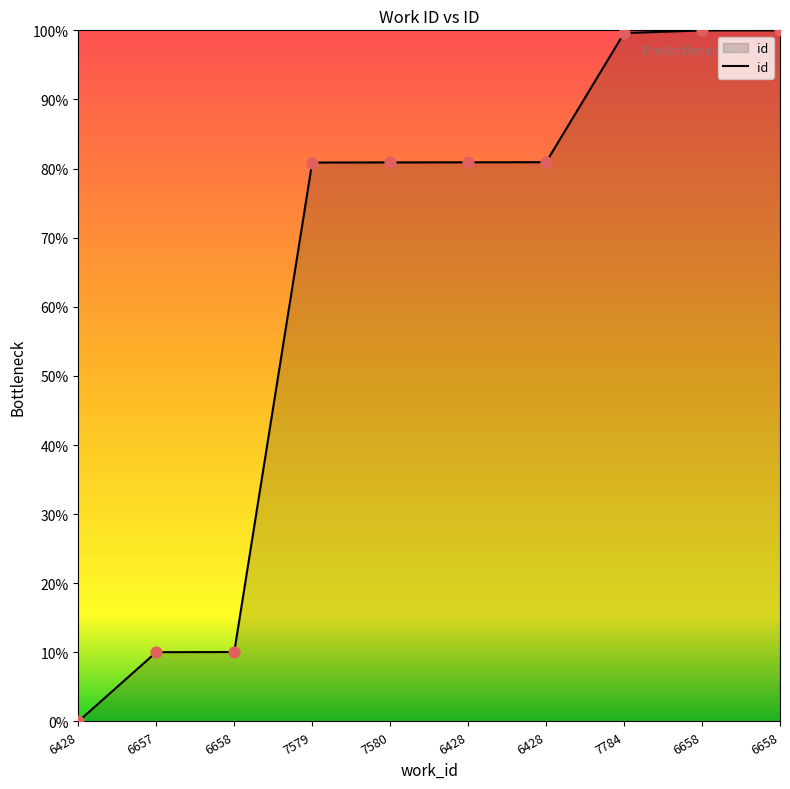

What is the change in value from 6428 to 7784?

+18.7